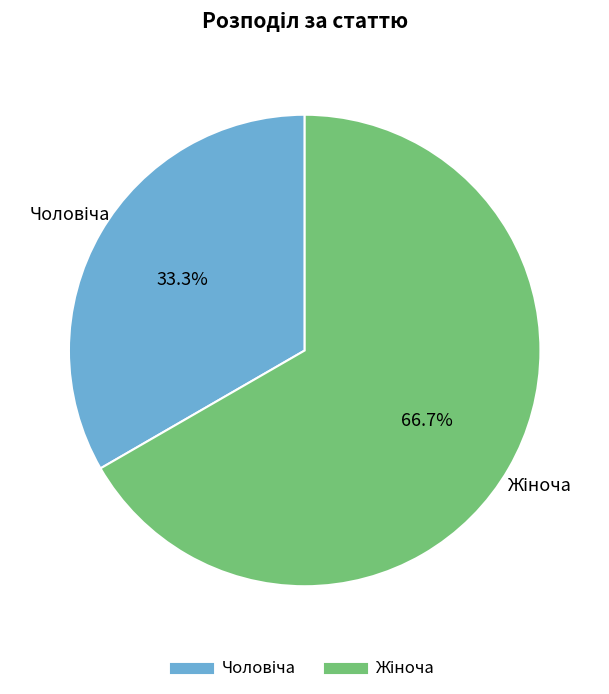

Is there a majority slice in this chart?

Yes